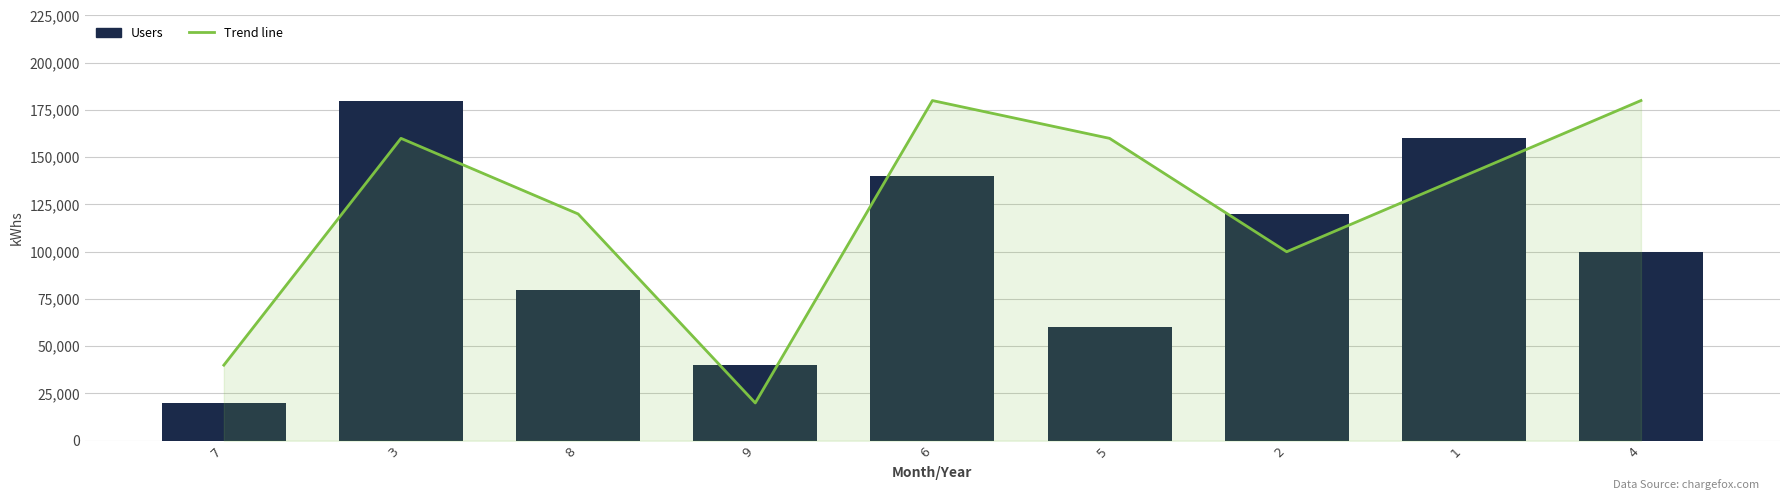

The value of Trend line at 8 is 120000. True or false?

True